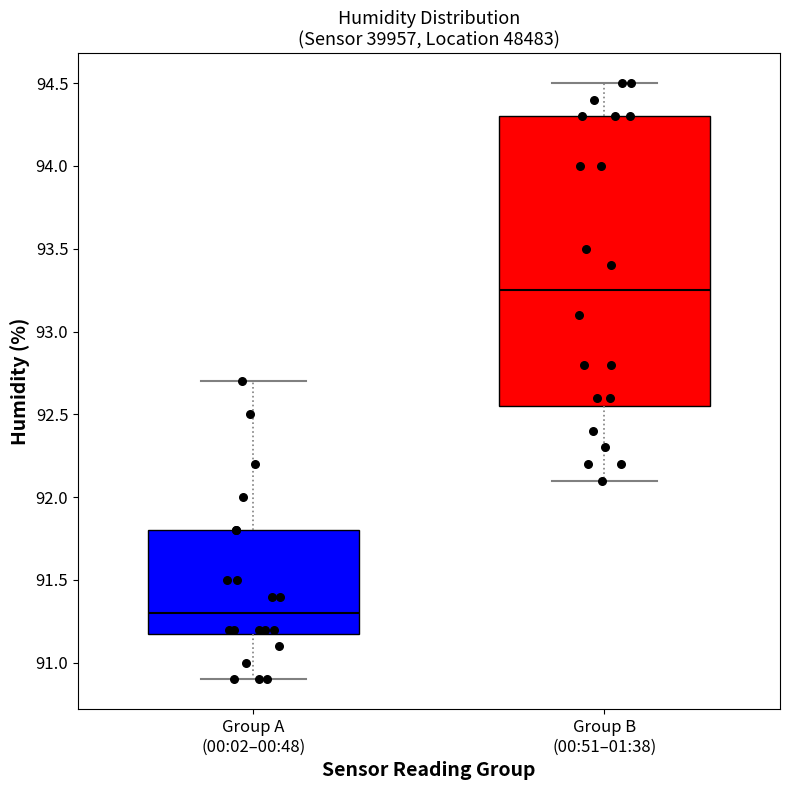

Where does the upper whisker of the box for Group B (00:51–01:38) end on the y-axis? The values are not printed on the chart, so give them approximately, as read against the axis.

94.50